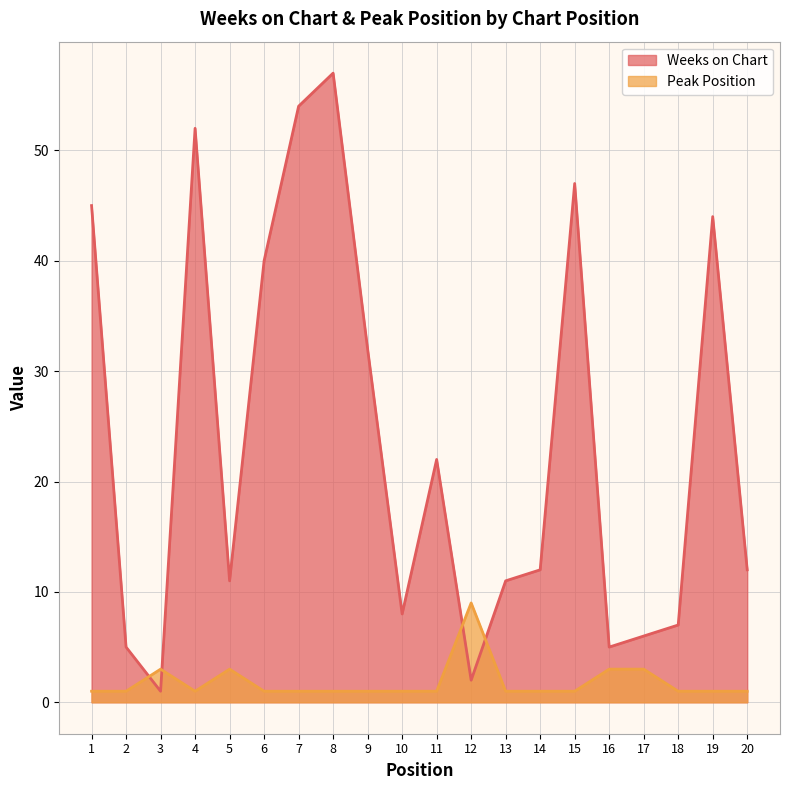

What is the difference between the second highest and minimum values in the Peak Position series?

2